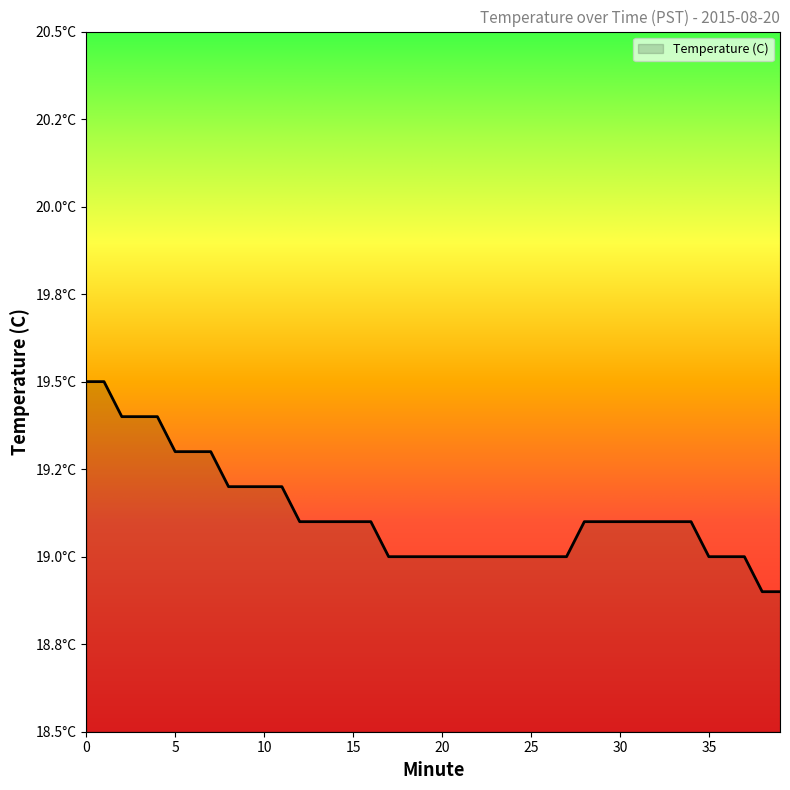

Is this an area chart (filled region under the line)?

Yes